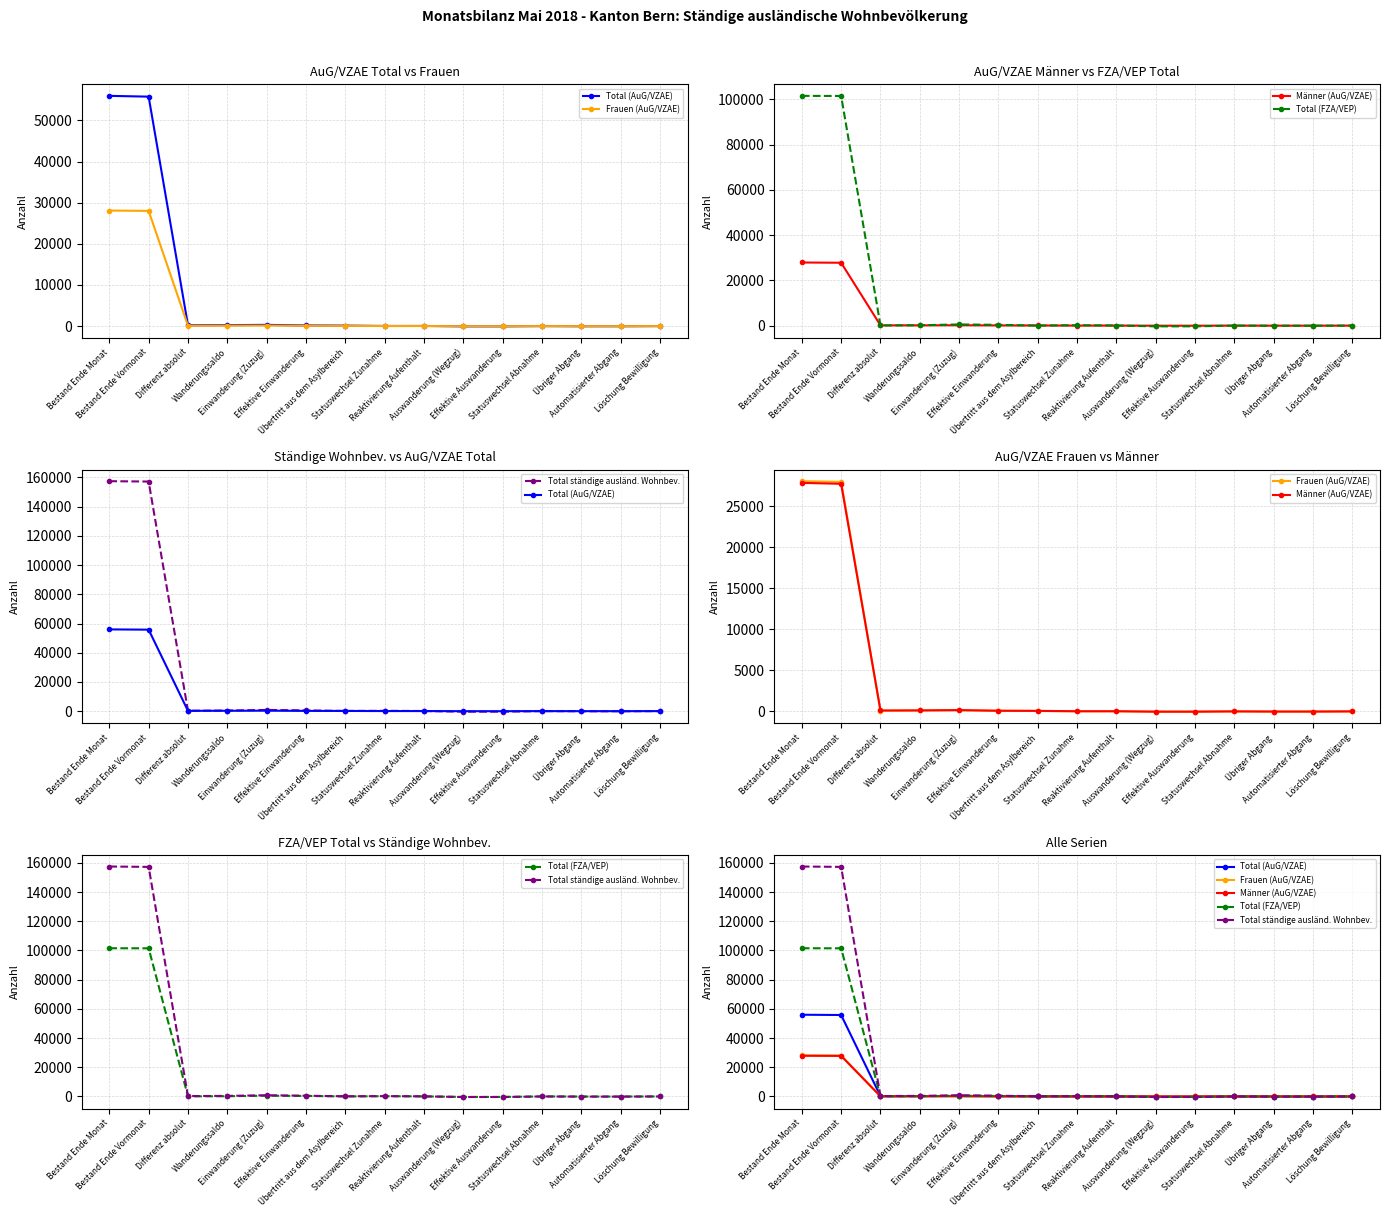

Rank the categories by Total (AuG/VZAE) value from lowest to highest.

Auswanderung (Wegzug), Effektive Auswanderung, Übriger Abgang, Automatisierter Abgang, Löschung Bewilligung, Statuswechsel Abnahme, Statuswechsel Zunahme, Reaktivierung Aufenthalt, Übertritt aus dem Asylbereich, Effektive Einwanderung, Differenz absolut, Wanderungssaldo, Einwanderung (Zuzug), Bestand Ende Vormonat, Bestand Ende Monat